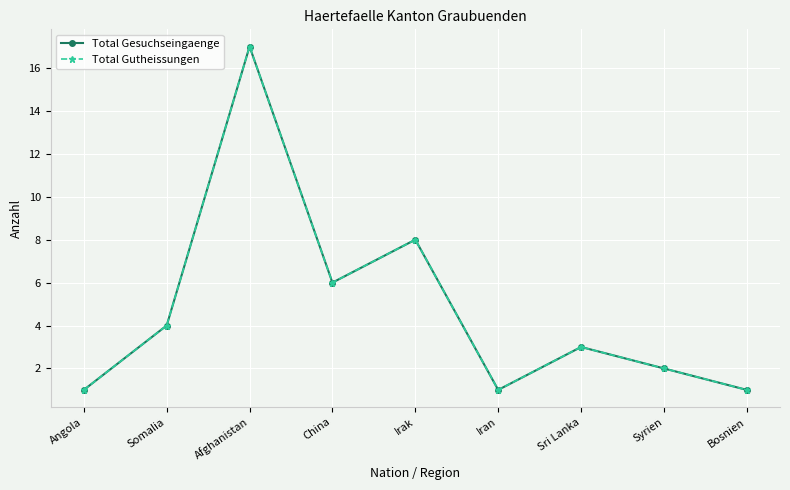

What is the sum of all Total Gutheissungen values?

43